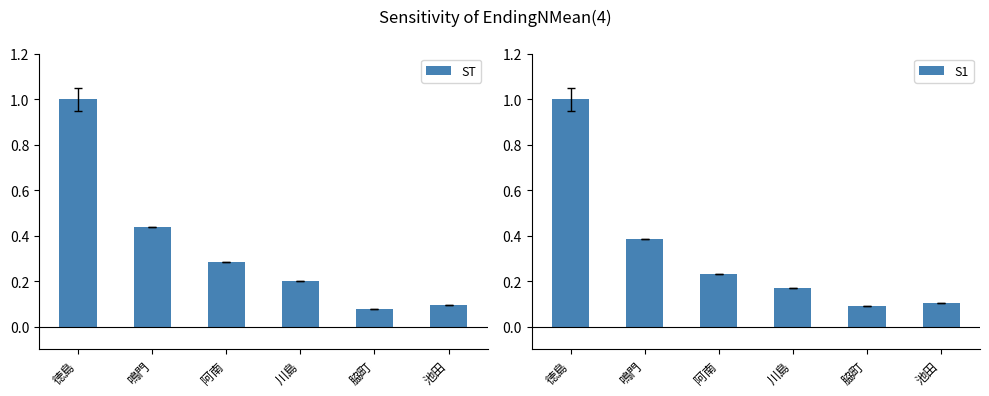

True or false: S1 has a value of 0.1 at 脇町.

True